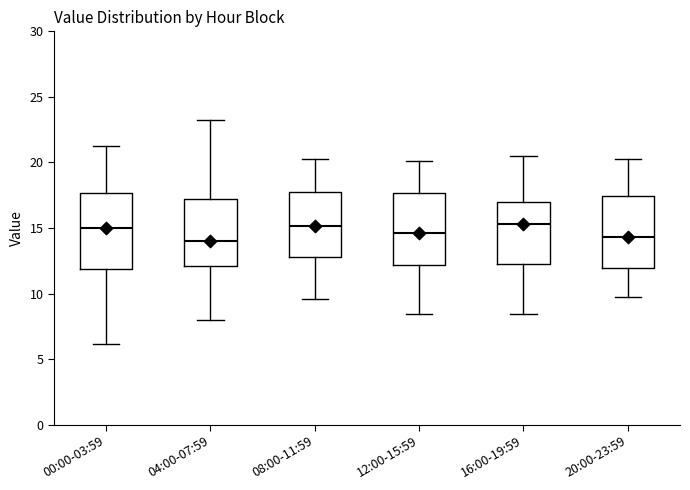

Where is the upper edge of the box for 08:00-11:59 on the y-axis? The values are not printed on the chart, so give them approximately, as read against the axis.

18.0